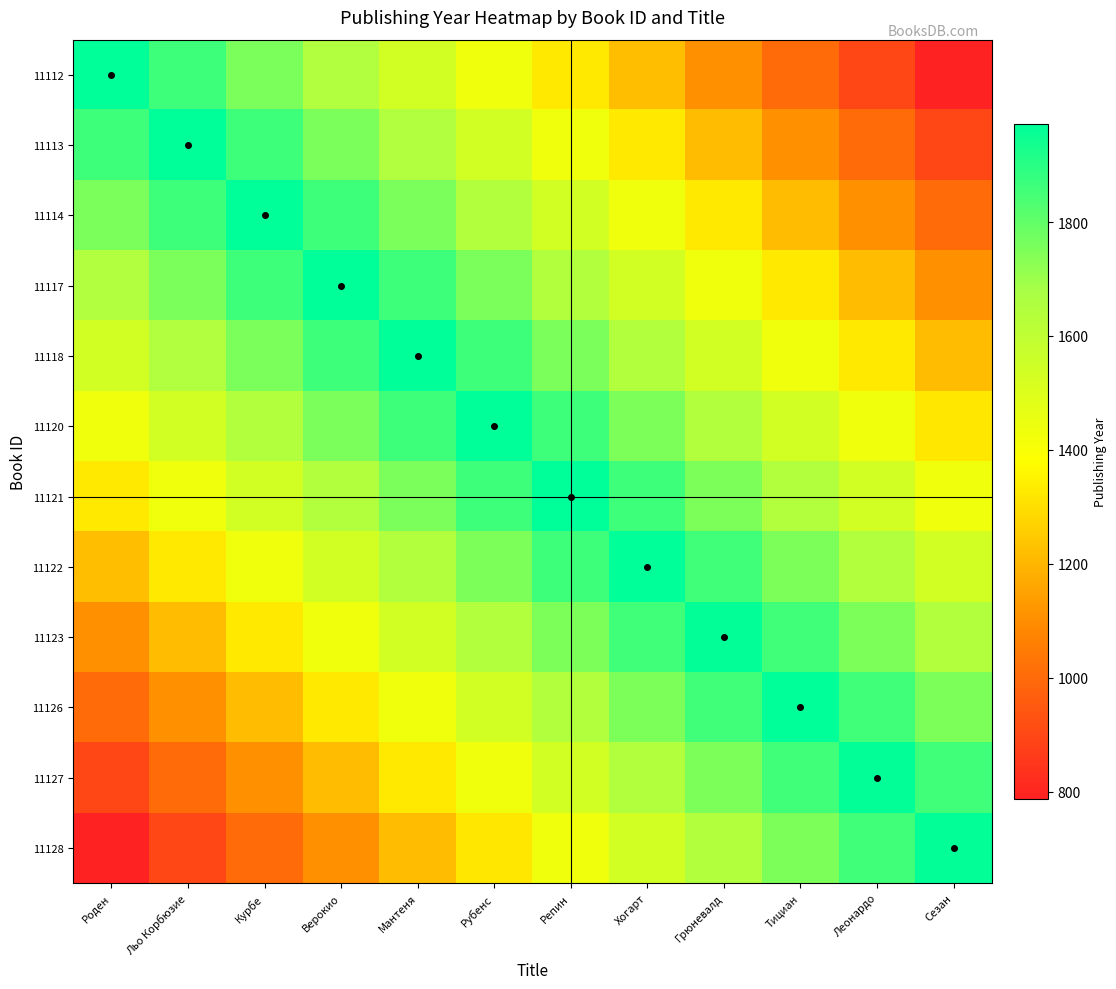

What is the total value across all series at Репин?

19763.0